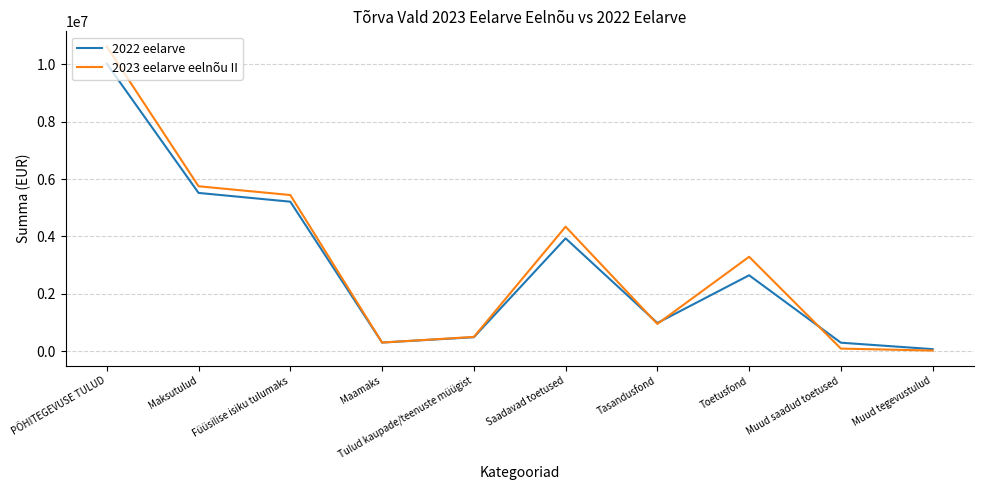

The value of 2023 eelarve eelnõu II at PÕHITEGEVUSE TULUD is 4916455.4. True or false?

False